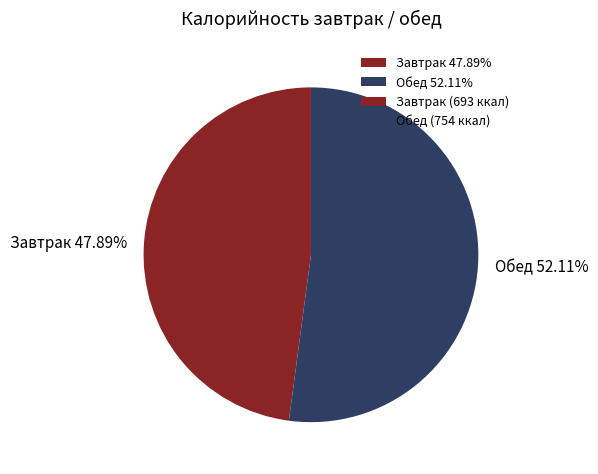

Count the number of slices in the pie.

2